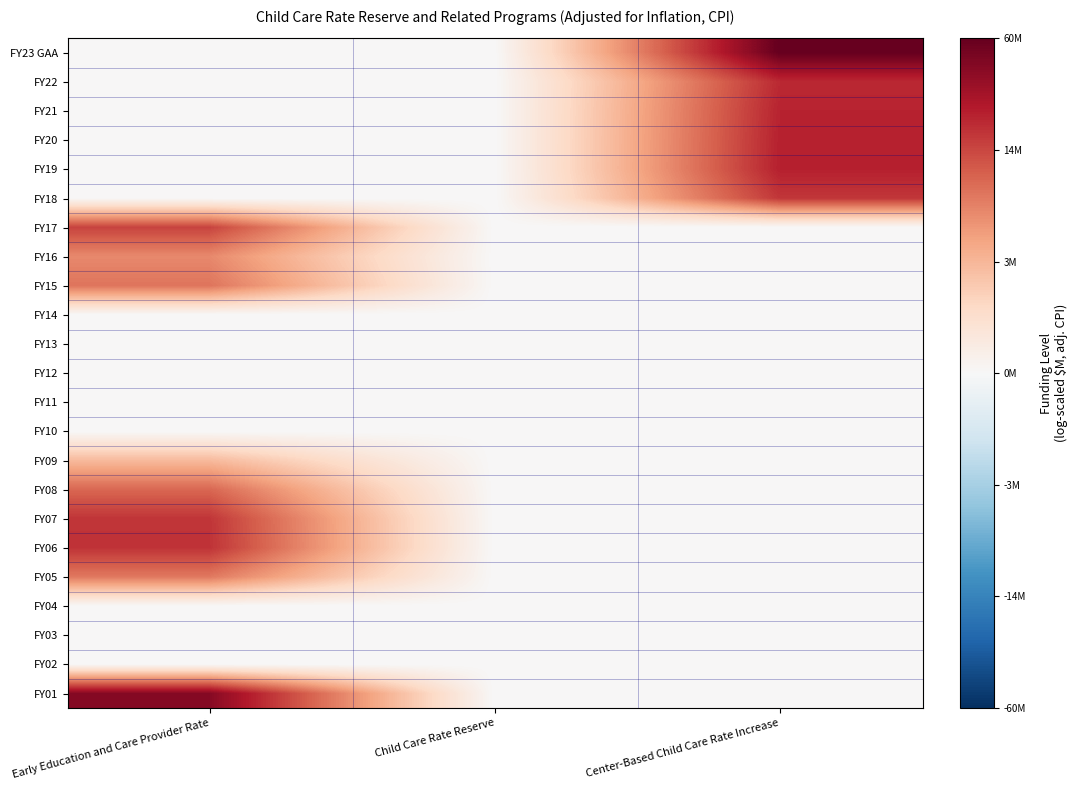

What is the total value across all series at Center-Based Child Care Rate Increase?

19.6